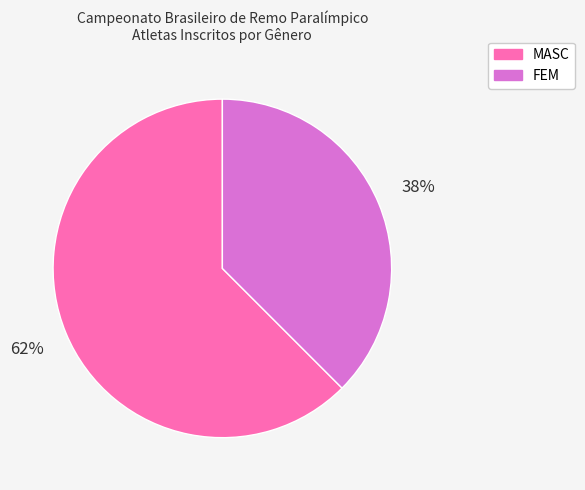

Is FEM the majority of the pie?

No